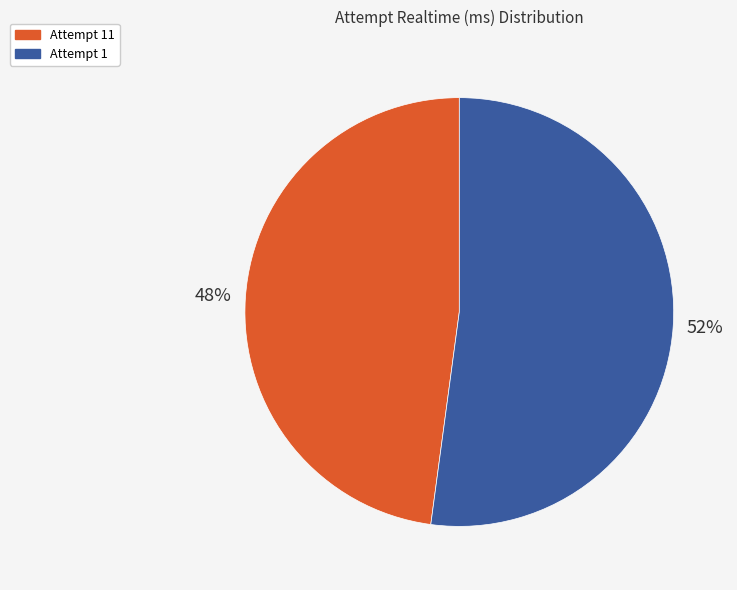

Does any single category account for the majority?

Yes